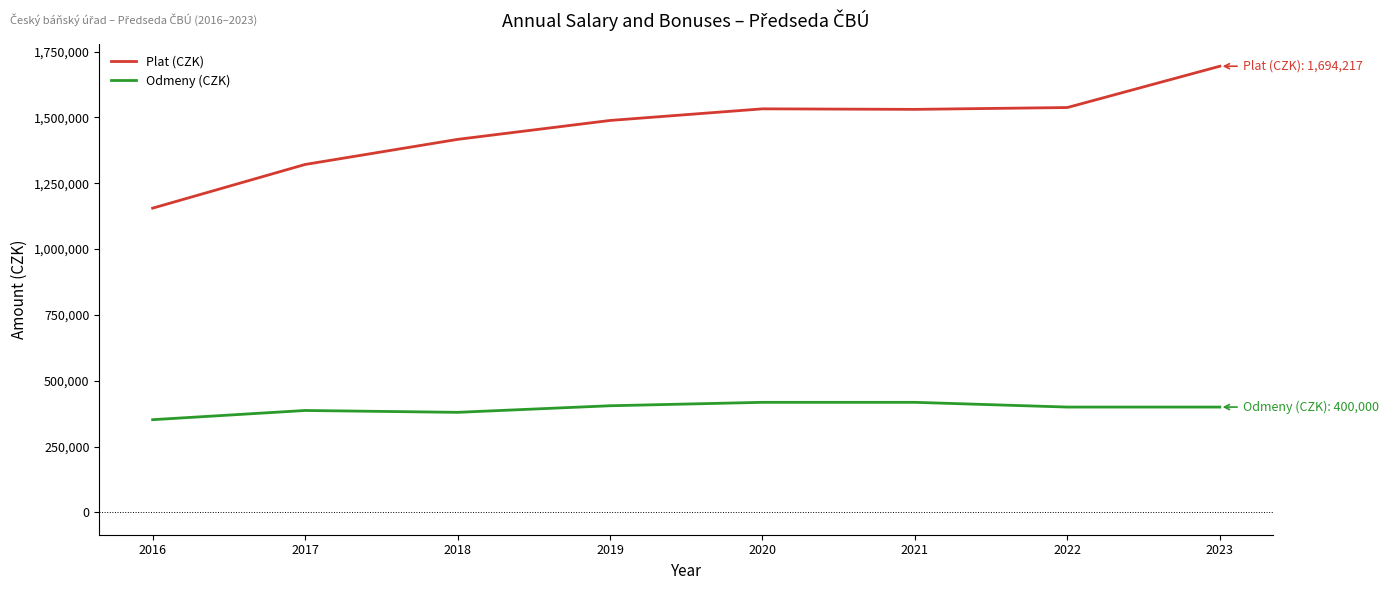

True or false: Odmeny (CZK) and Plat (CZK) cross at least once.

False